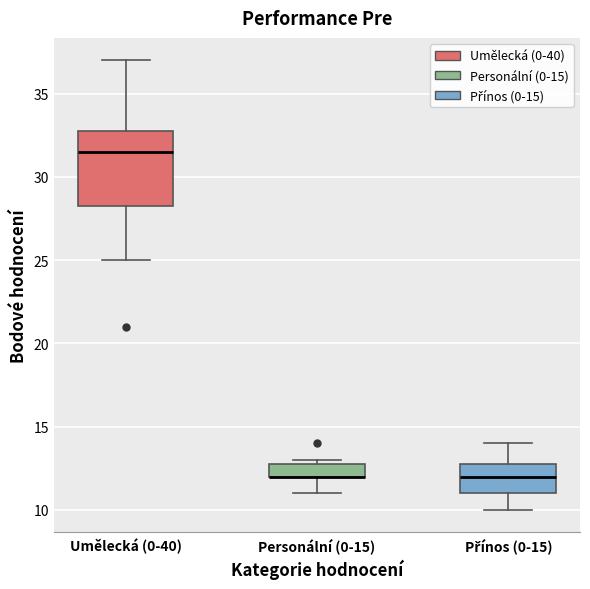

Which box is the tallest, from its lower edge to its upper edge?

Umělecká (0-40)